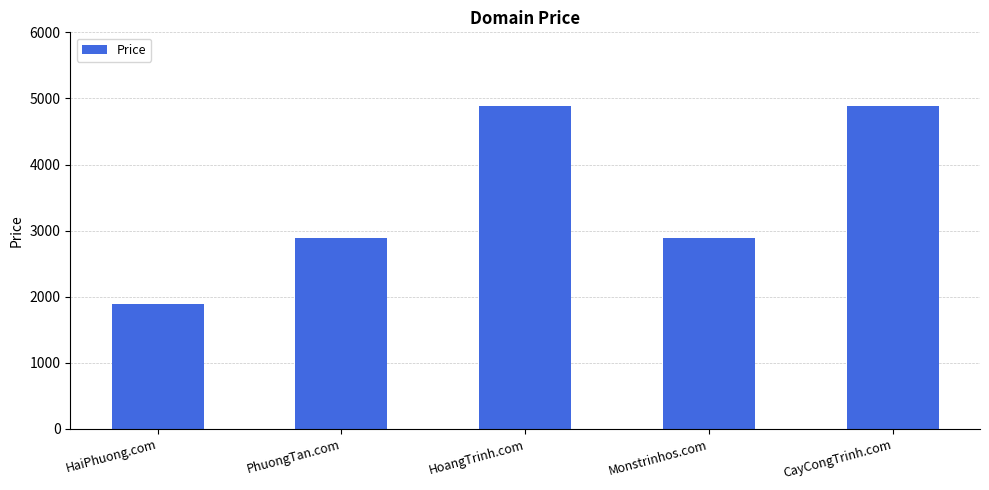

Which category has the lowest value across all series?

HaiPhuong.com